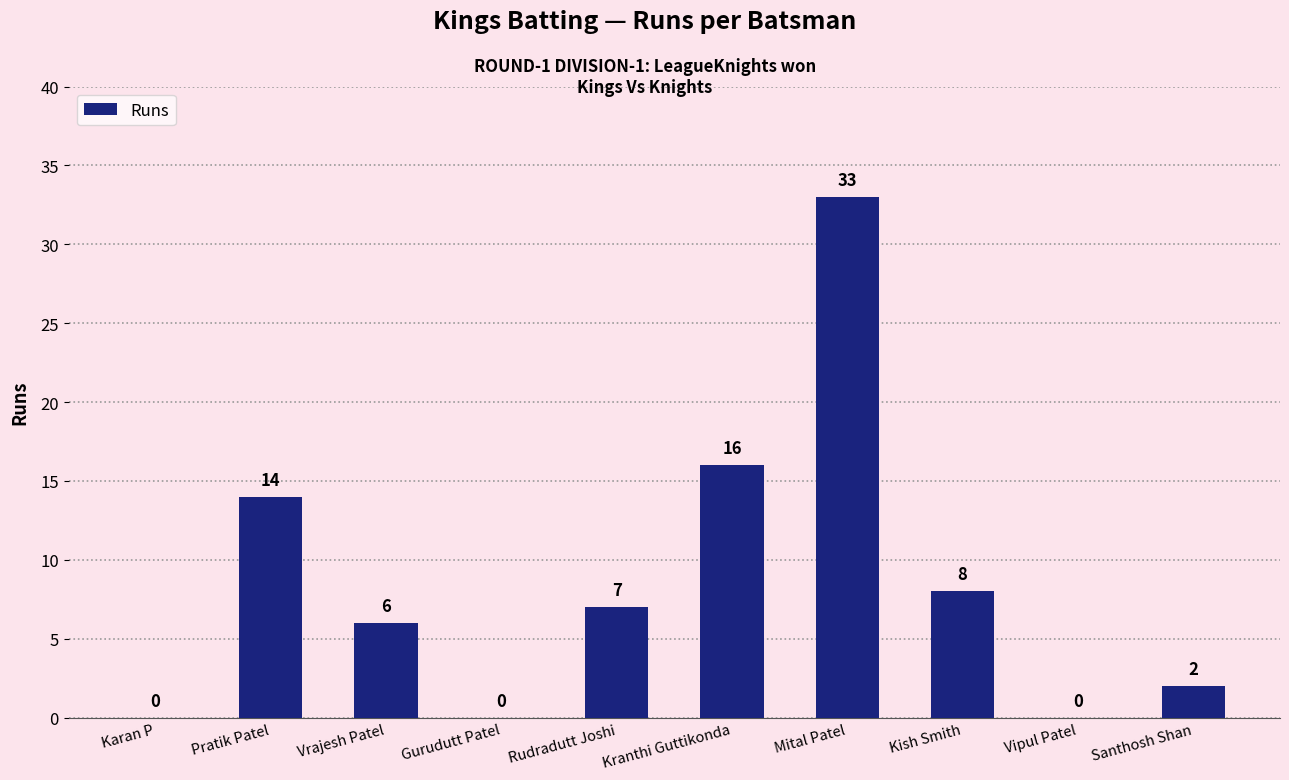

How many data points does each series have?

10